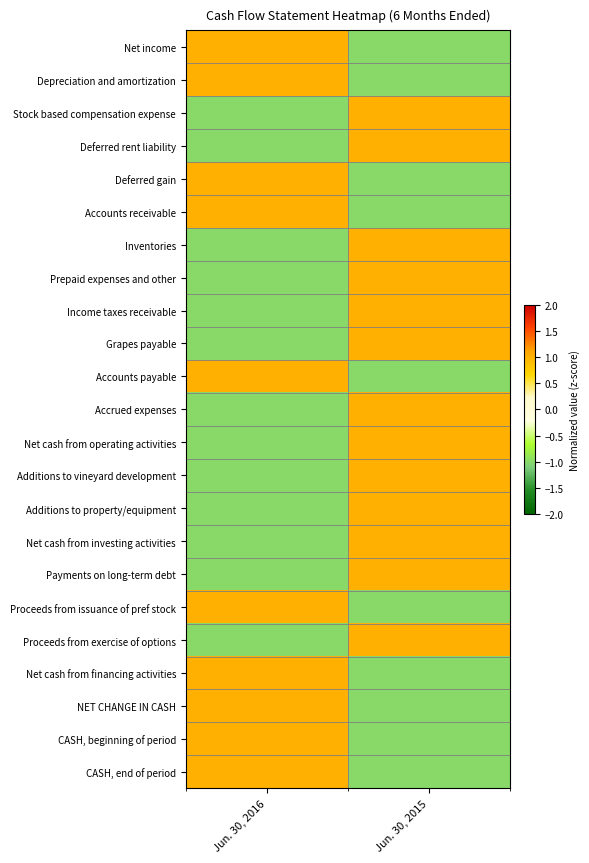

What is the spread (max minus min) of values at Jun. 30, 2016?

2